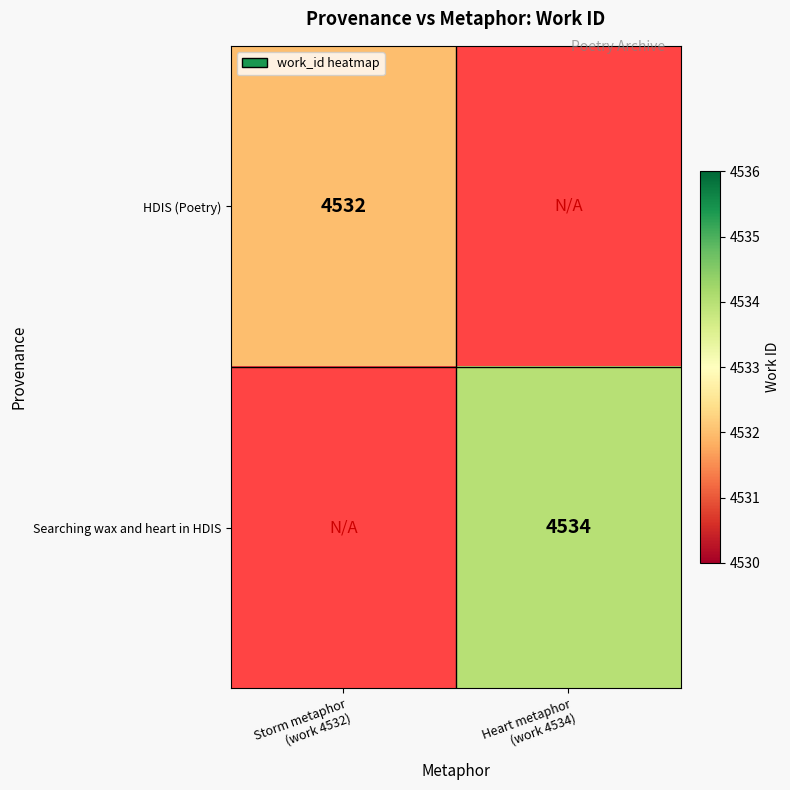

Is it true that HDIS (Poetry) equals 4532.0 at Storm metaphor (work 4532)?

True